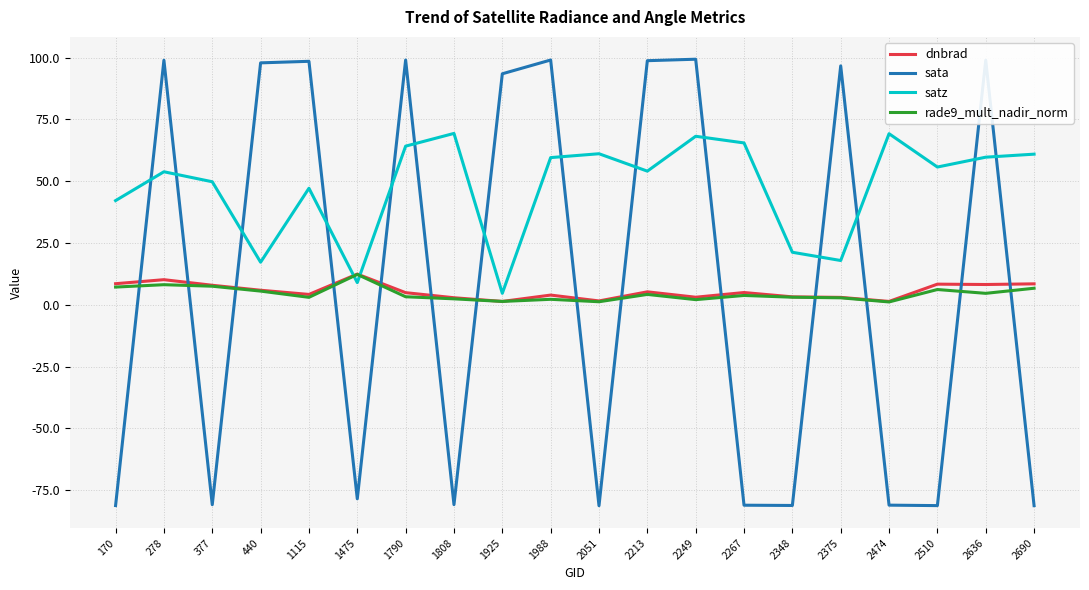

What is the greatest value displayed?

99.3